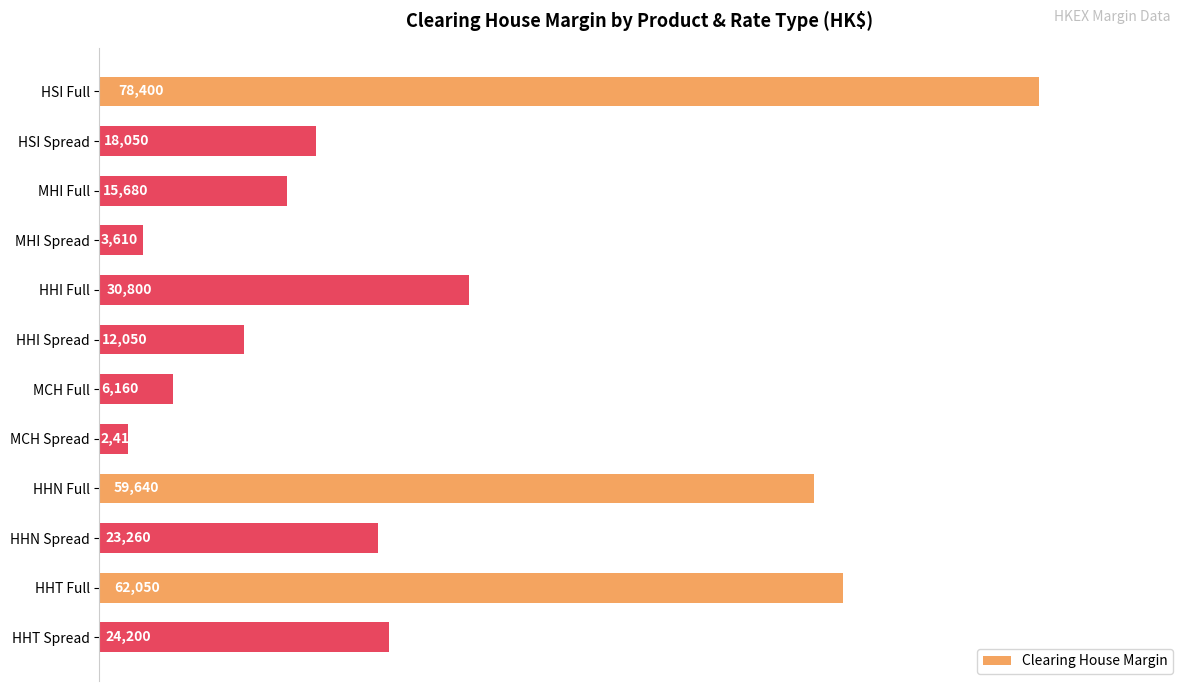

Count the number of categories in the chart.

12